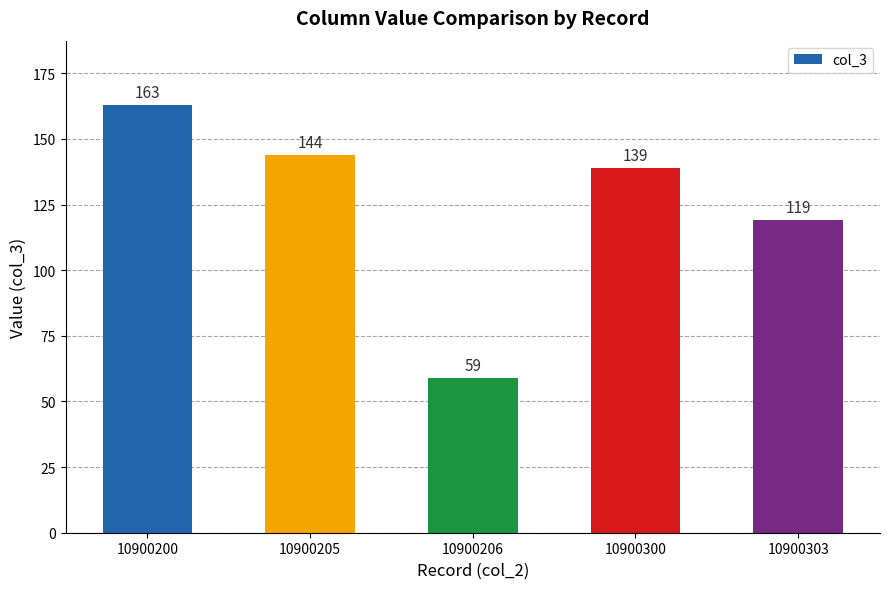

What value does the data have at 10900300?

139